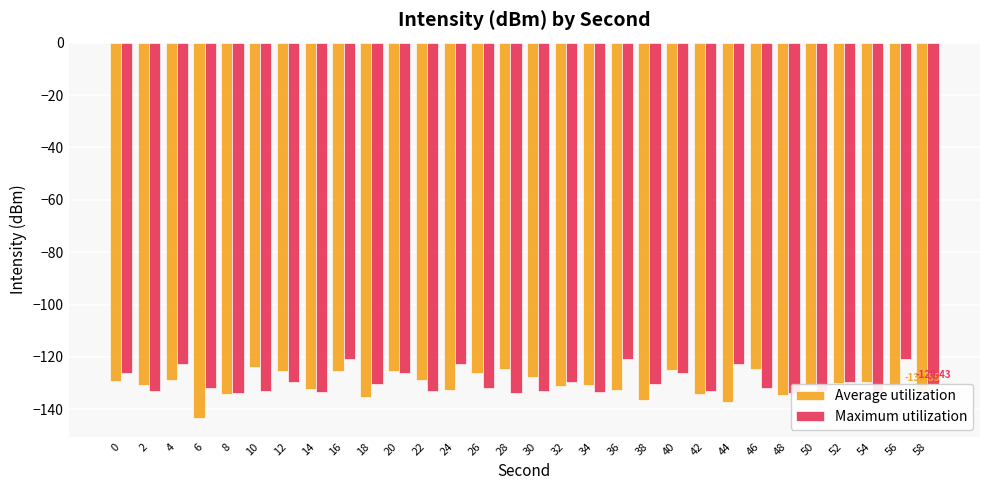

What is the greatest value displayed?

-120.9